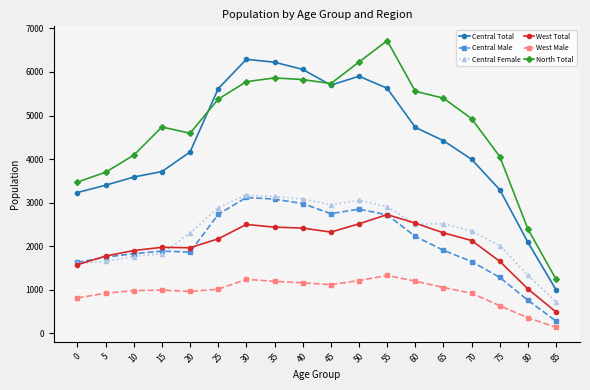

What is the difference between the Central Male values at 10 and 20?

37